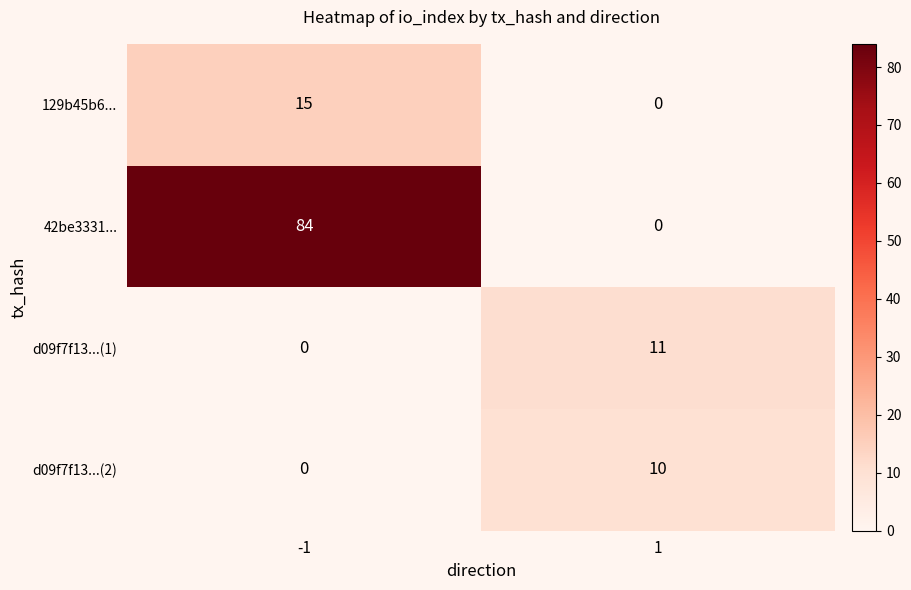

Which series has the largest total across all categories?

42be3331...